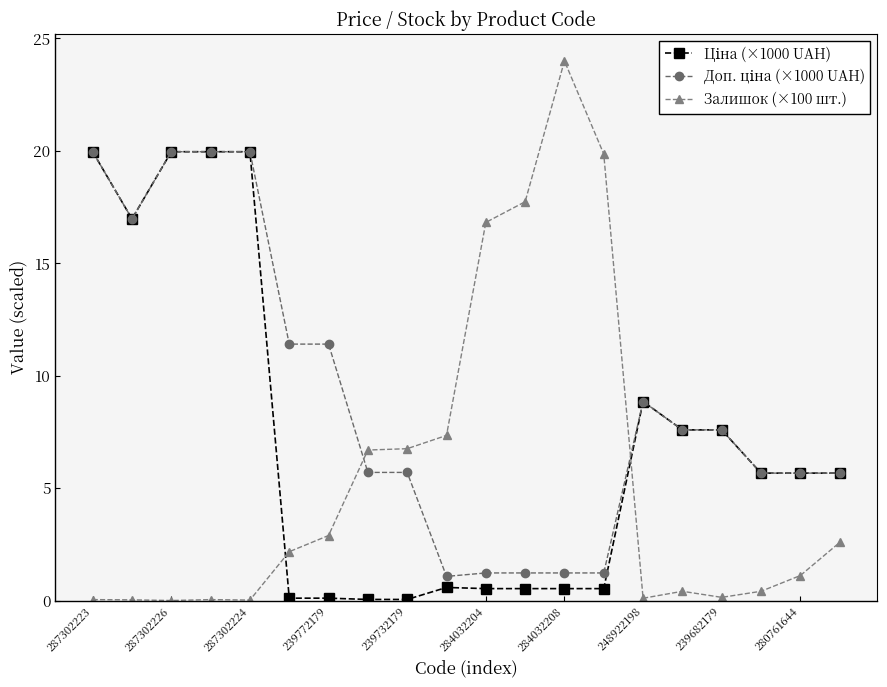

At how many categories does at least one series exceed 5?

20